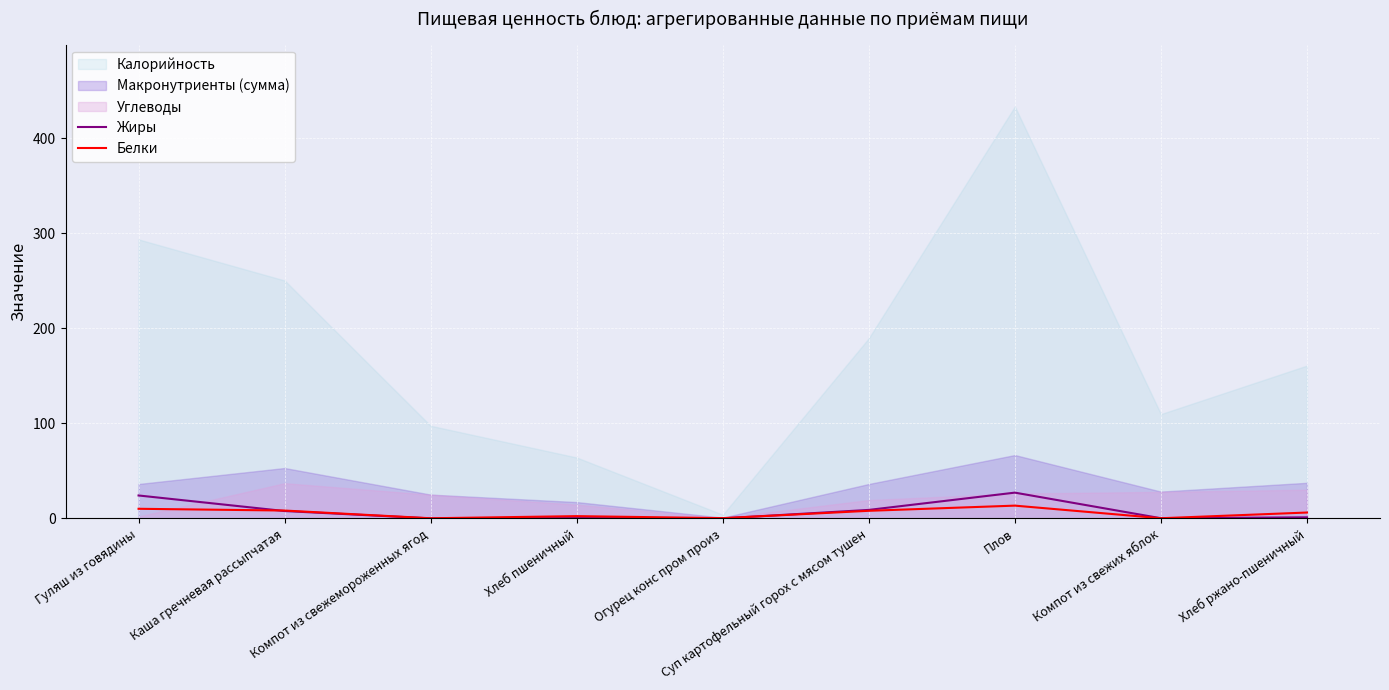

What is the maximum value for Жиры?

27.1